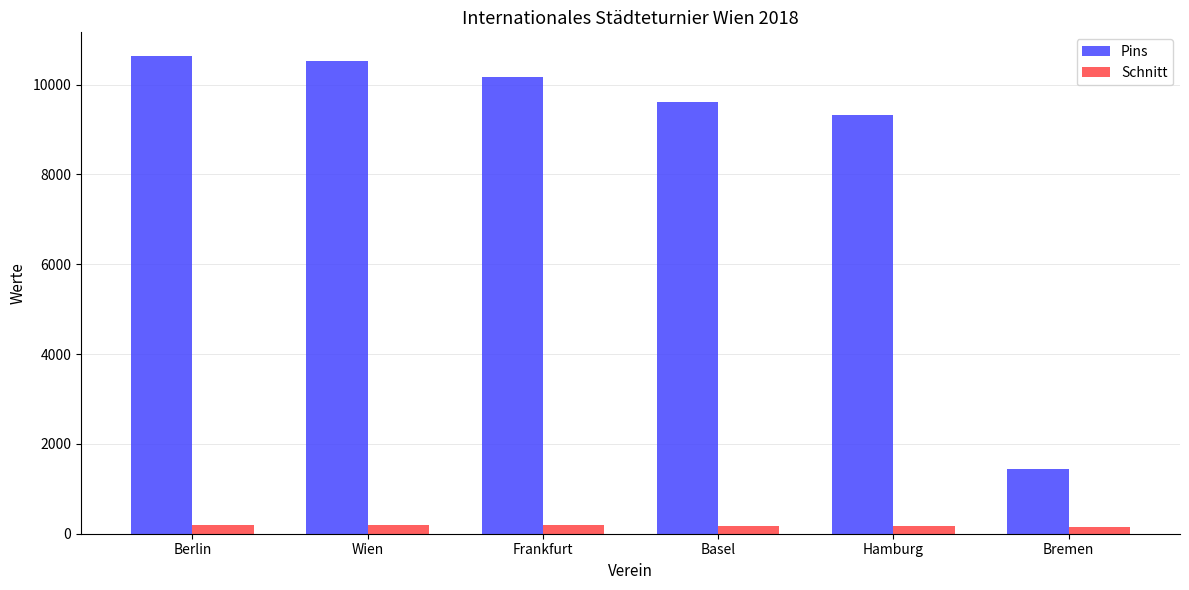

What are all the series names shown in the legend?

Pins, Schnitt